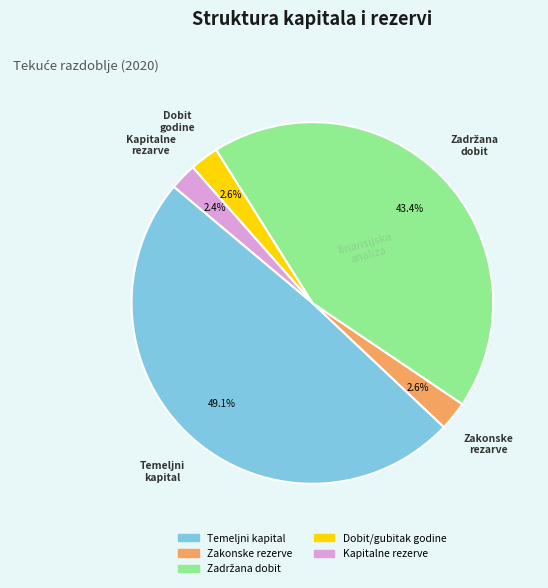

Is there a majority slice in this chart?

No